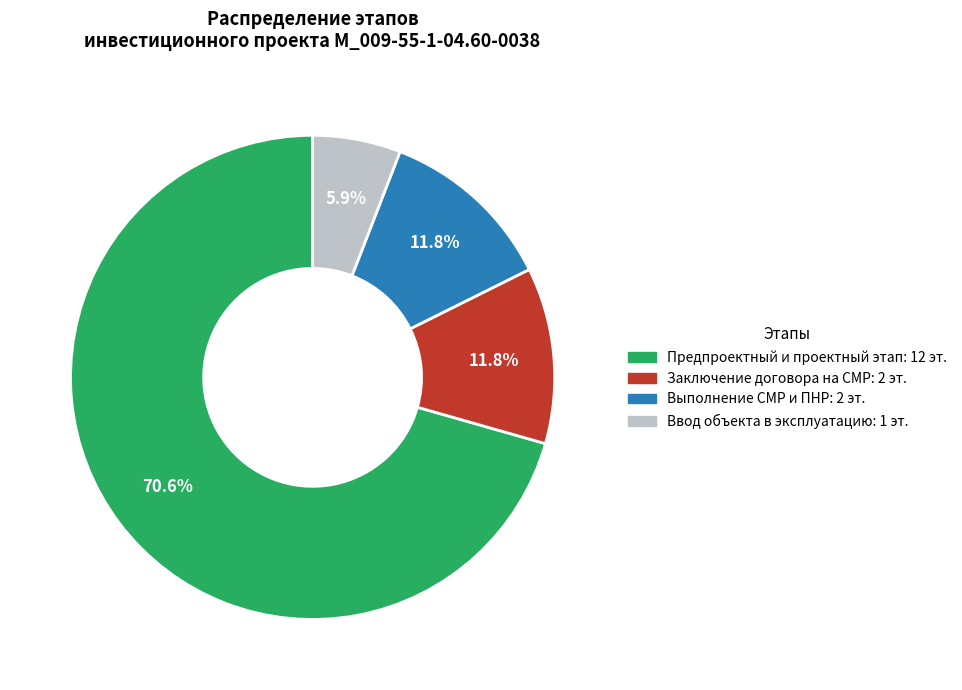

Is there any slice that represents more than half of the pie?

Yes